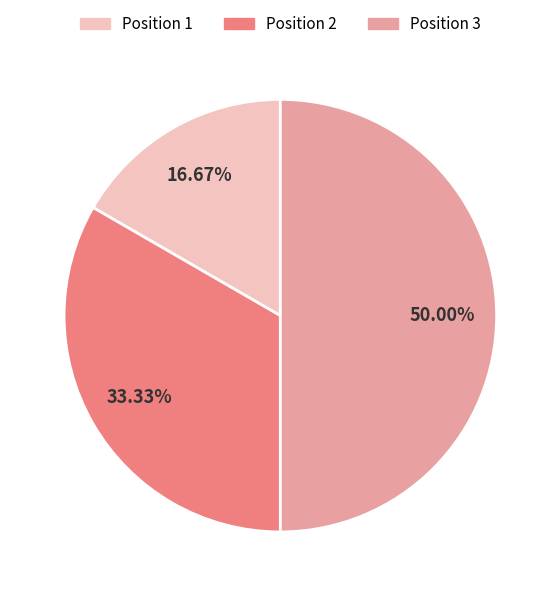

Which has a higher value, Position 2 or Position 1?

Position 2